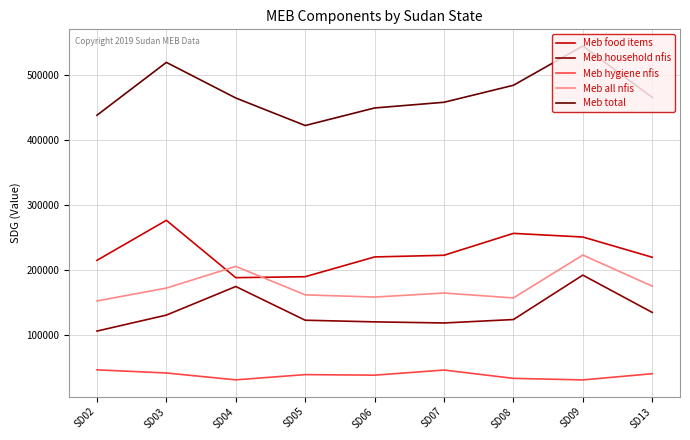

Reading left to right, list all the values displayed in this chart.

Meb food items: 214538.5	276006.1	187911.4	189383.9	219744.4	222312.9	255947.8	250365.5	219257.8
Meb household nfis: 105850.0	130400.0	174333.3	122525.0	120000.0	118305.6	123575.0	191800.0	134500.0
Meb hygiene nfis: 46304.8	41475.0	30920.2	38975.0	38116.7	45990.5	33199.2	30850.0	40345.5
Meb all nfis: 152154.8	171875.0	205253.6	161500.0	158116.7	164296.0	156774.2	222650.0	174845.5
Meb total: 437455.2	518643.1	463927.0	421645.9	448623.0	457370.9	483484.0	543777.5	464865.3